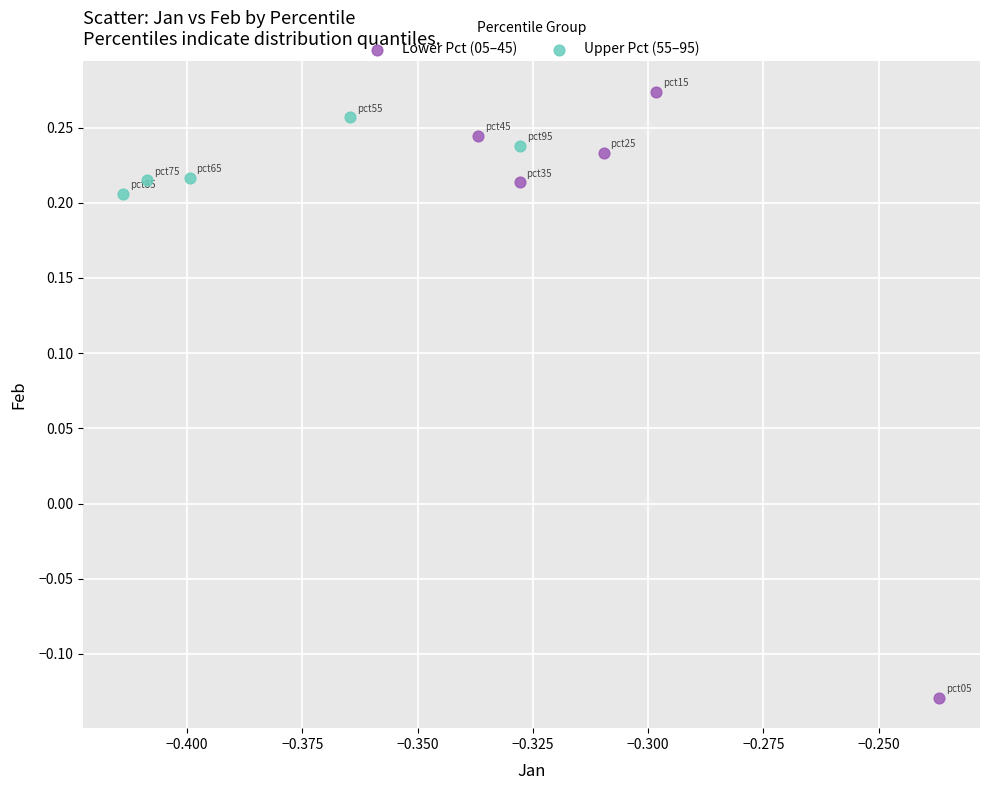

Which series contains the highest Y value?

Lower Pct (05–45)